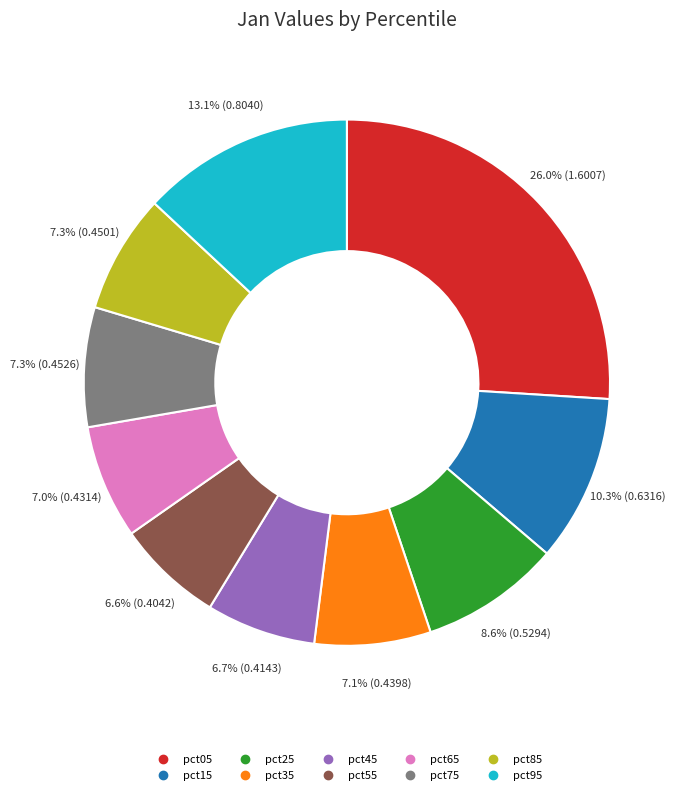

Count the number of slices in the pie.

10